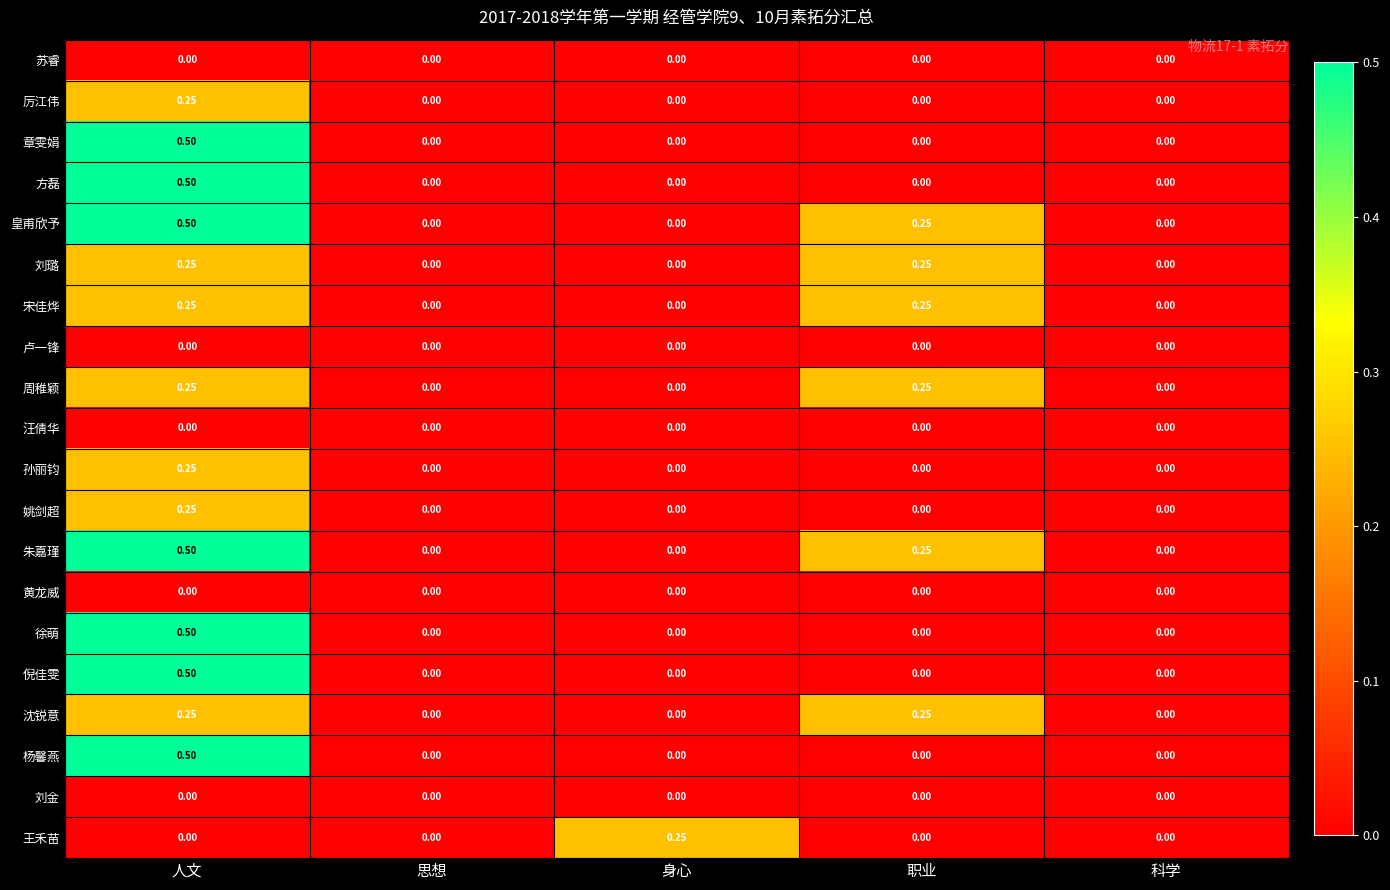

Is the value of 皇甫欣予 at 人文 greater than the value of 刘金 at 身心?

Yes